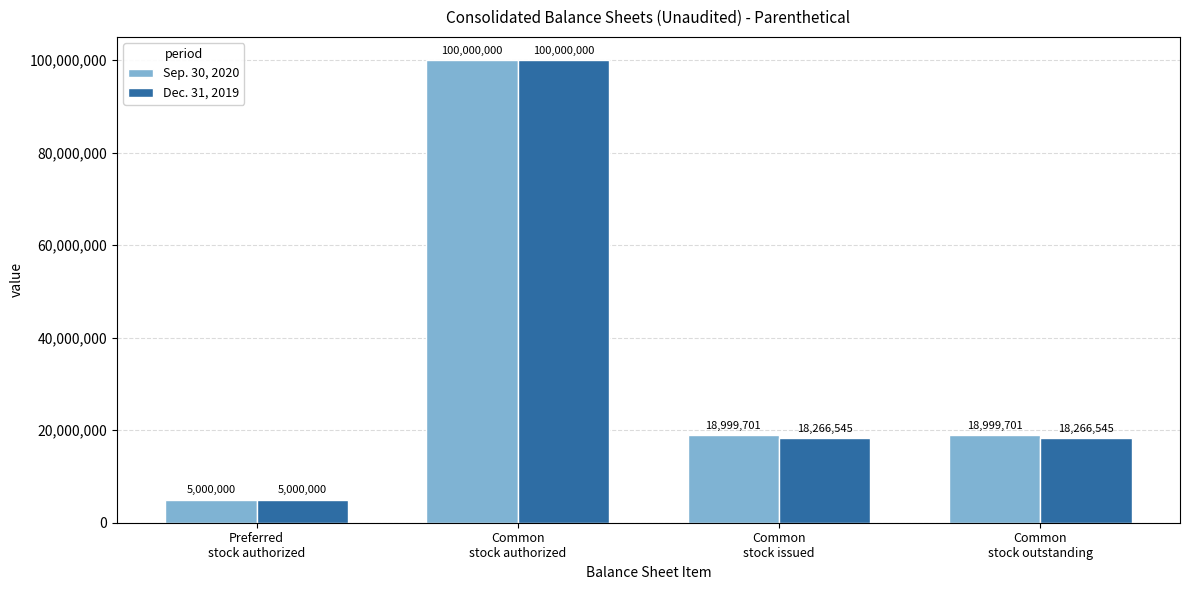

What is the difference between the maximum and second lowest values in the Sep. 30, 2020 series?

81000299